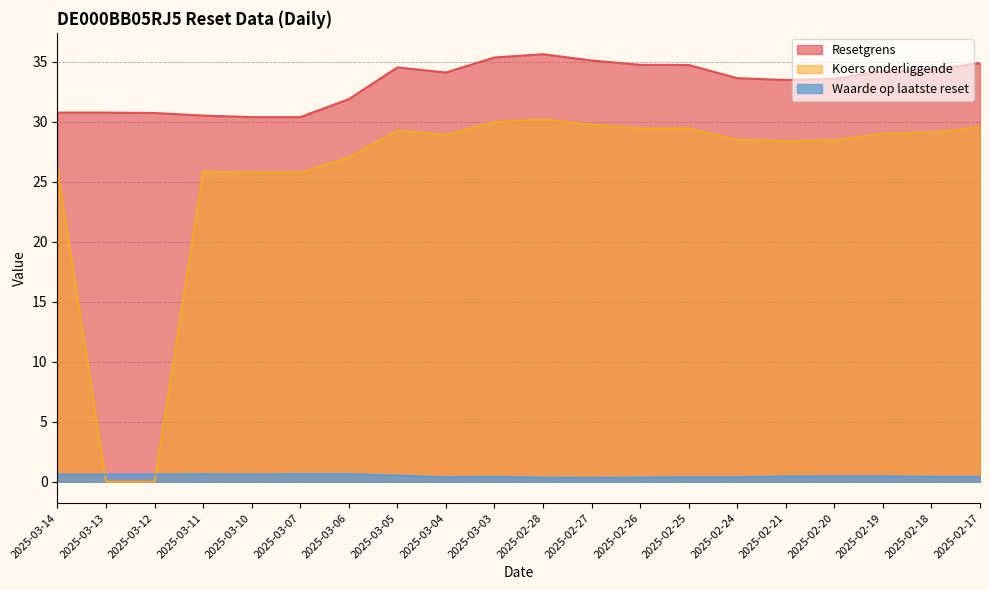

What is the value of the Waarde op laatste reset point at the 13th from the left?

0.3